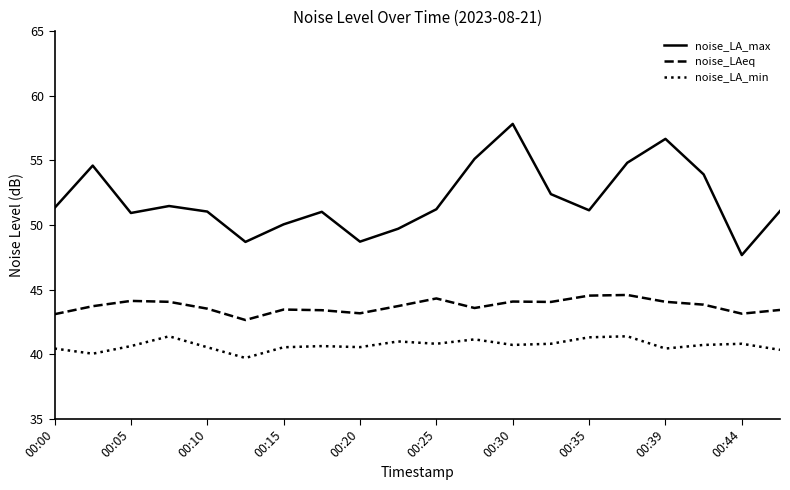

Which series has the largest range (max minus min)?

noise_LA_max